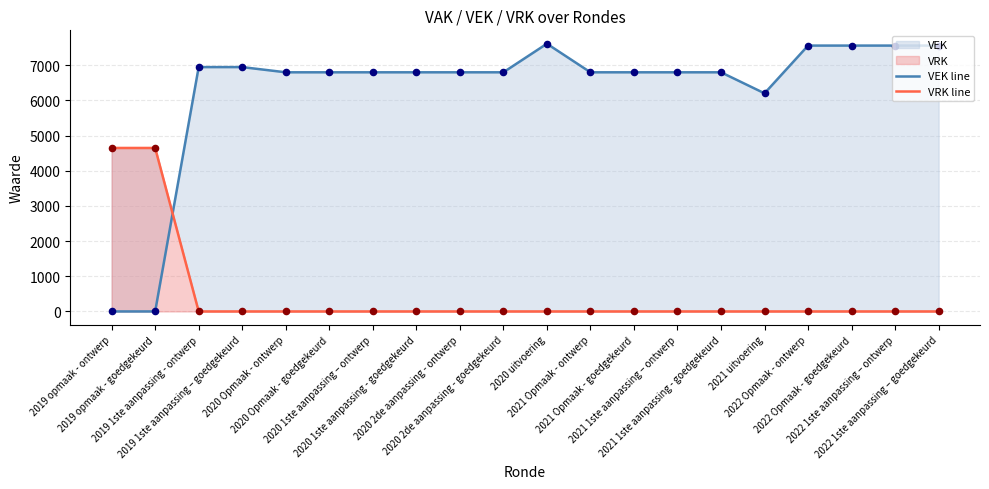

Which series has the largest total across all categories?

VEK line